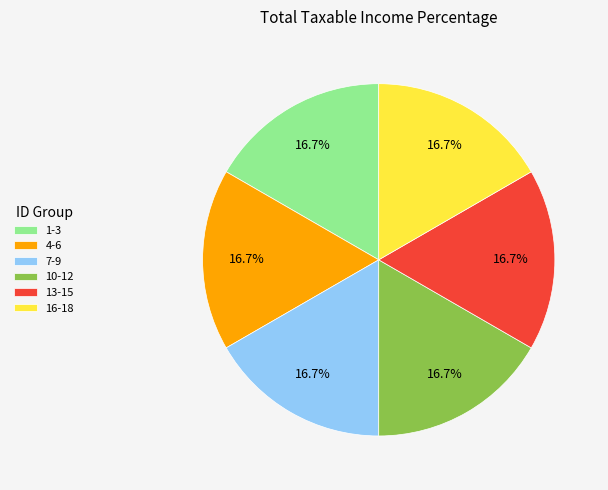

To the nearest percent, what is the average slice percentage?

17%